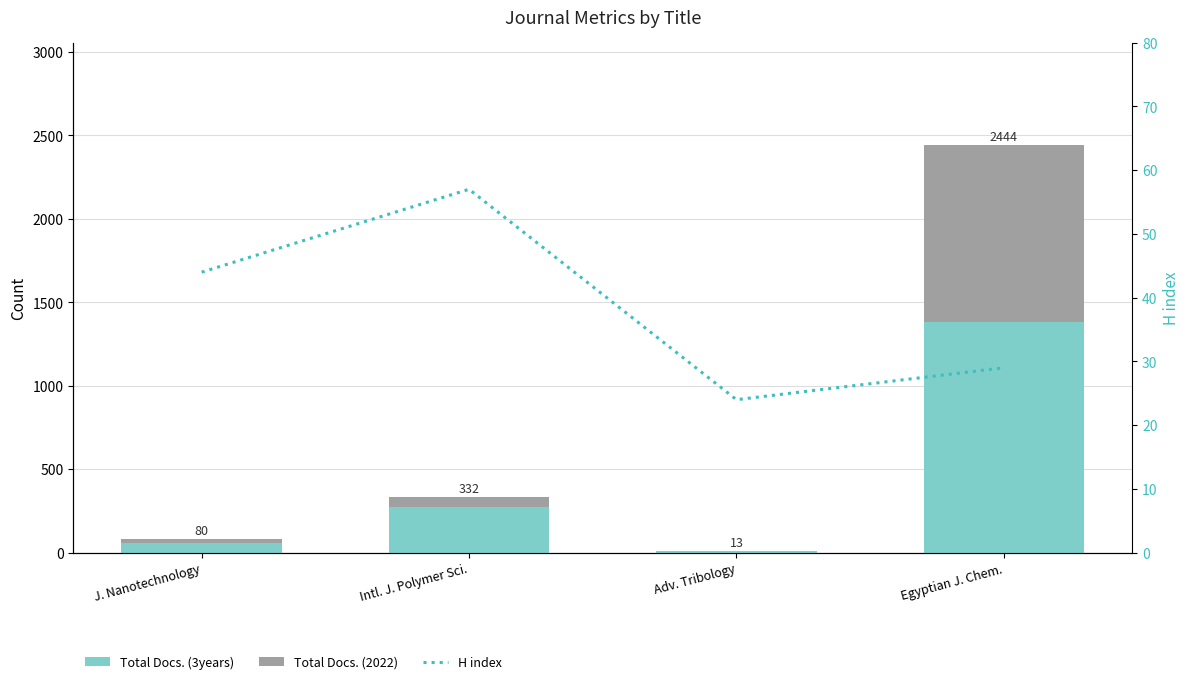

What is the difference between the maximum and minimum values in the H index series?

33